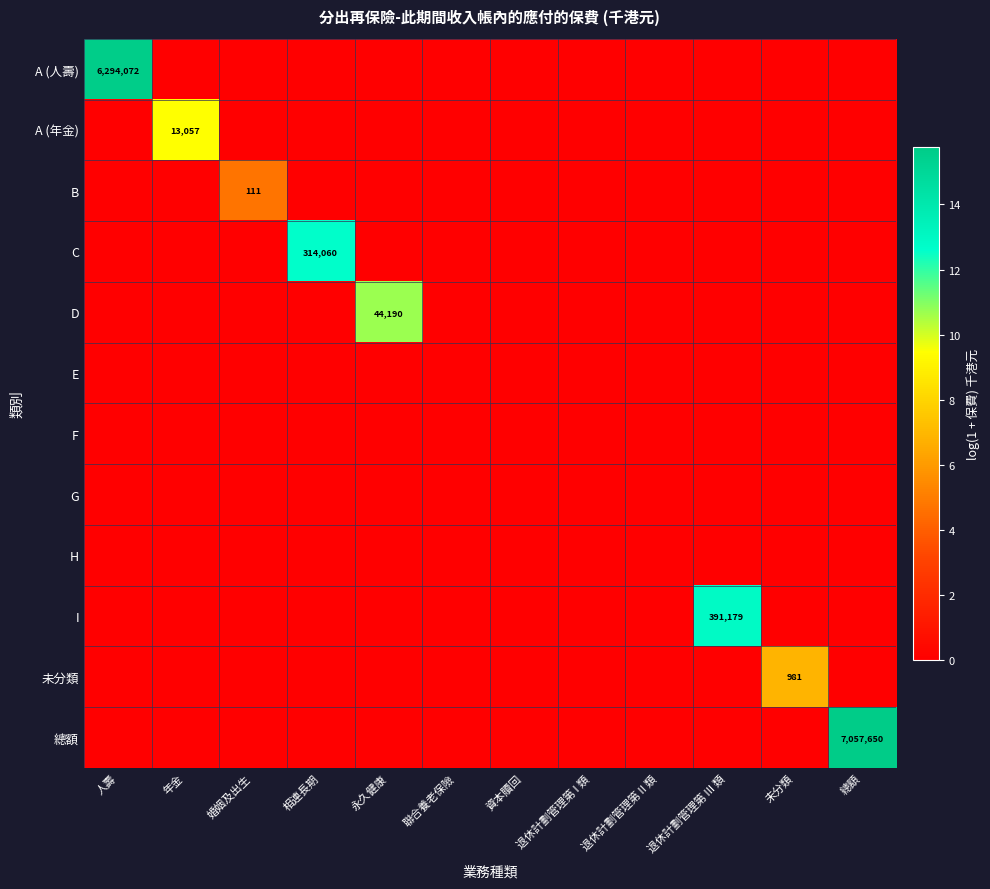

Which series has the largest total across all categories?

總額